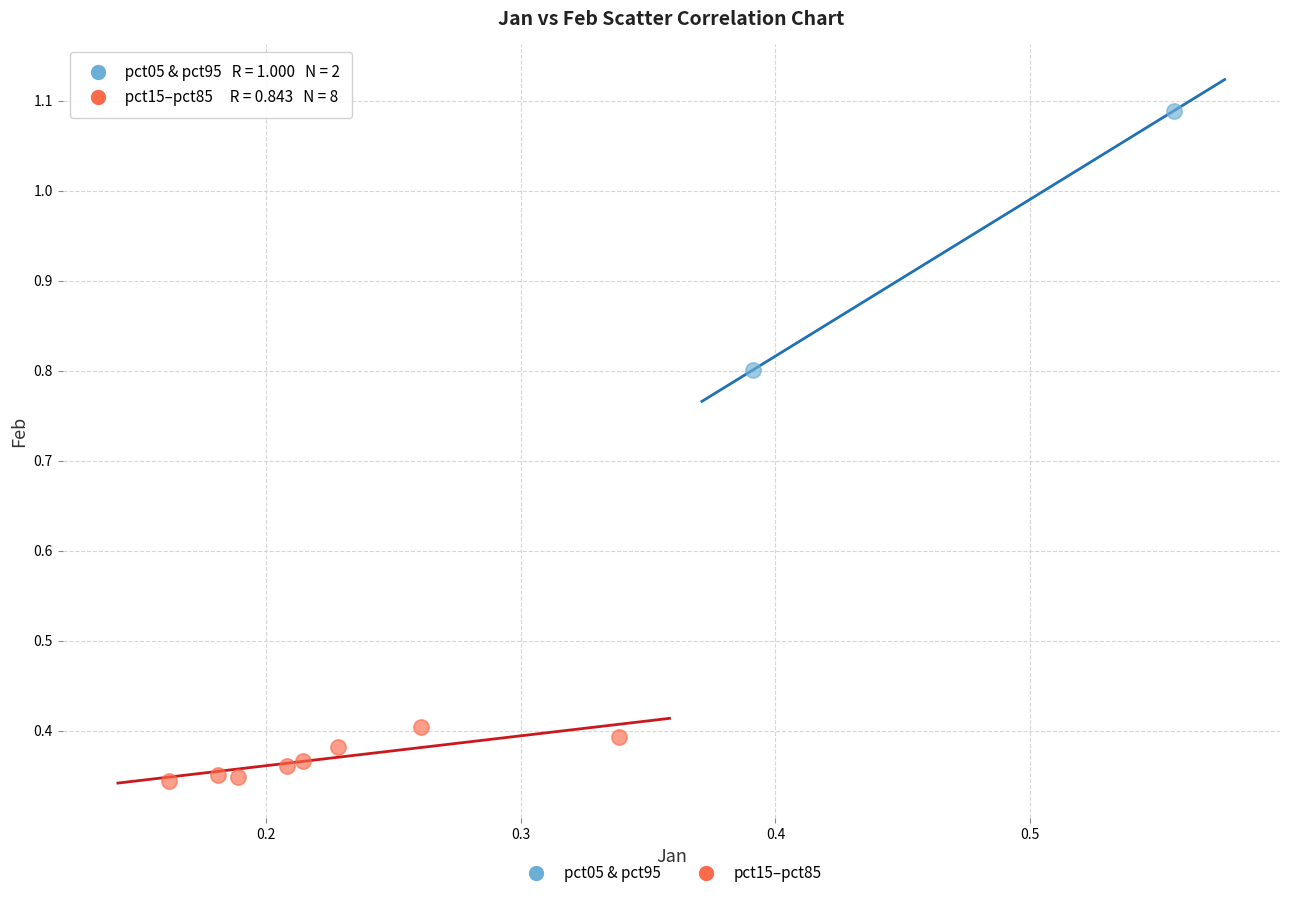

Which series has the largest Y range (max minus min)?

pct05 & pct95